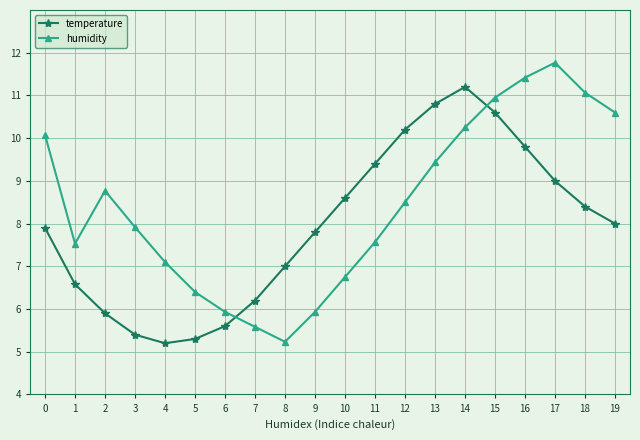

At which category does temperature reach its first local valley?

4